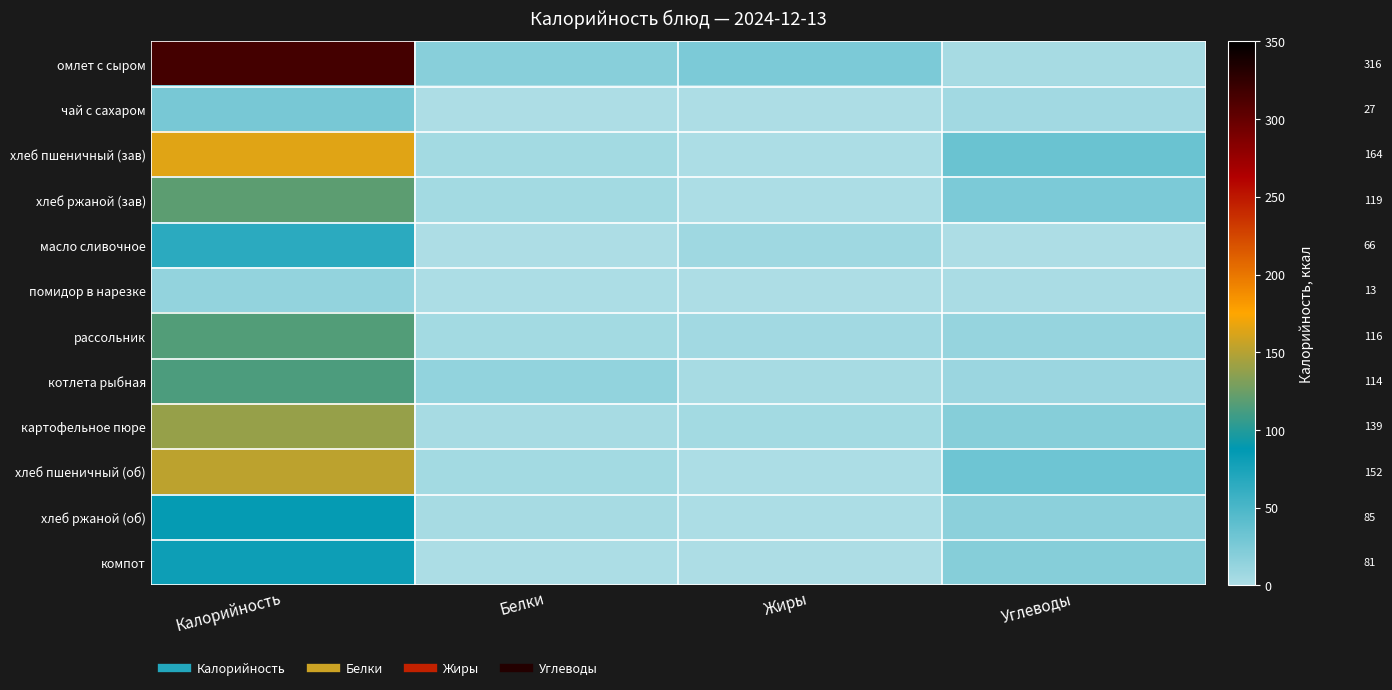

The хлеб пшеничный (об) series shows 152.0 at Калорийность. True or false?

True